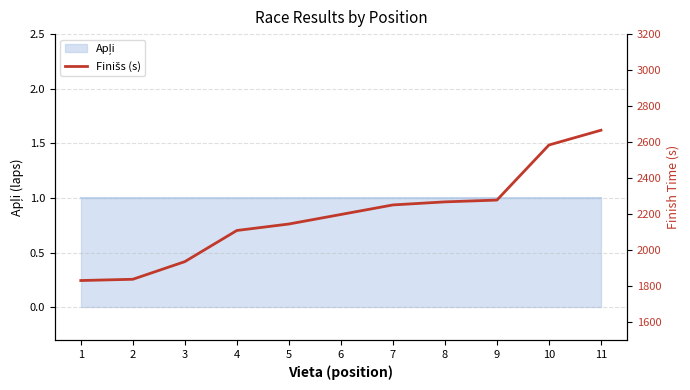

What is the approximate value at 5, to the nearest 10?

2140